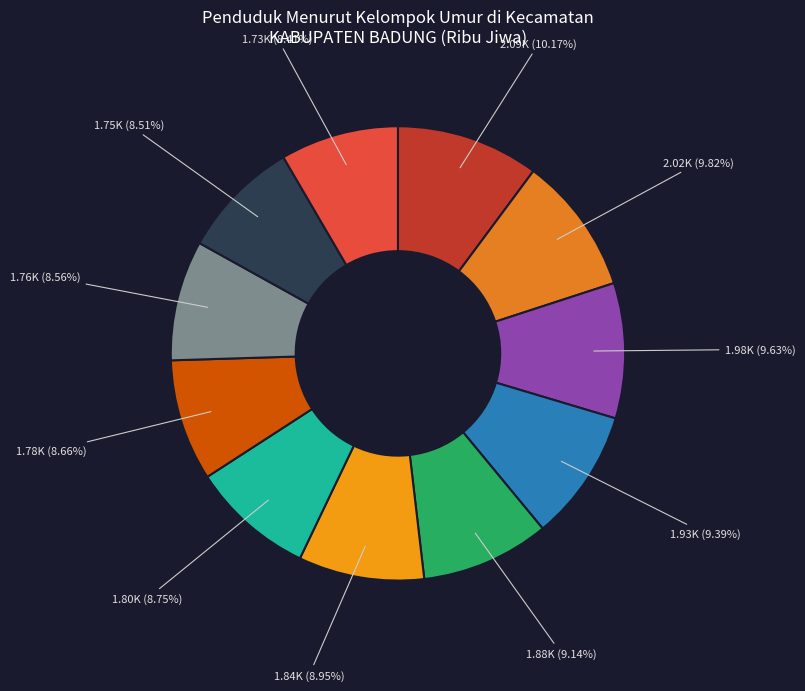

To the nearest percent, what is the difference between the largest and smallest slice percentages?

2%